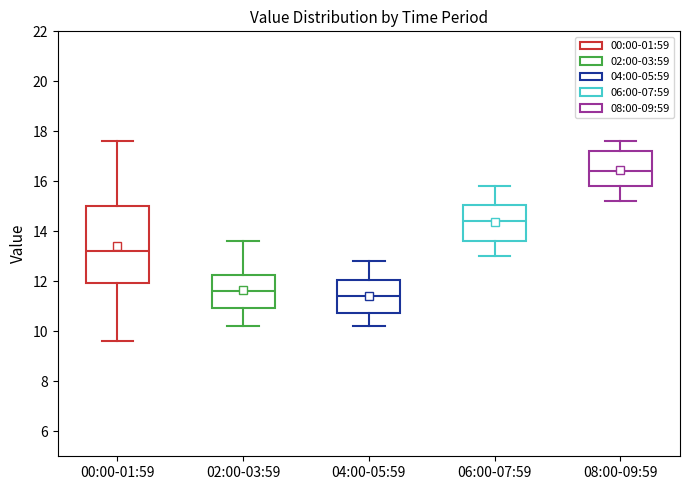

Which box is the tallest, from its lower edge to its upper edge?

00:00-01:59